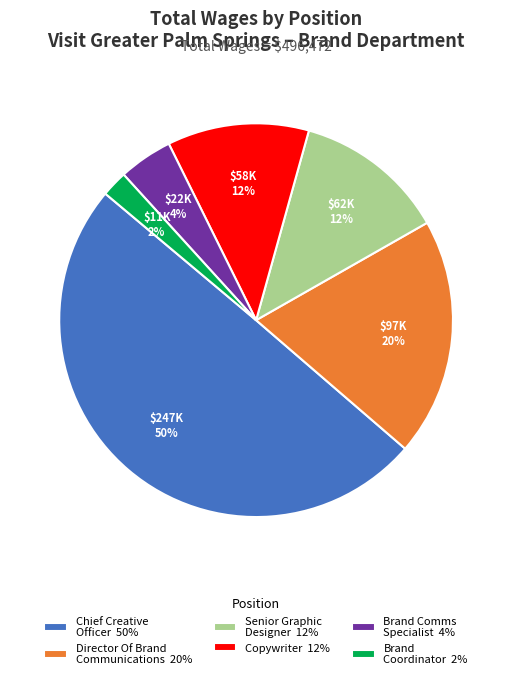

Does Senior Graphic Designer 12% account for over 50% of the chart?

No